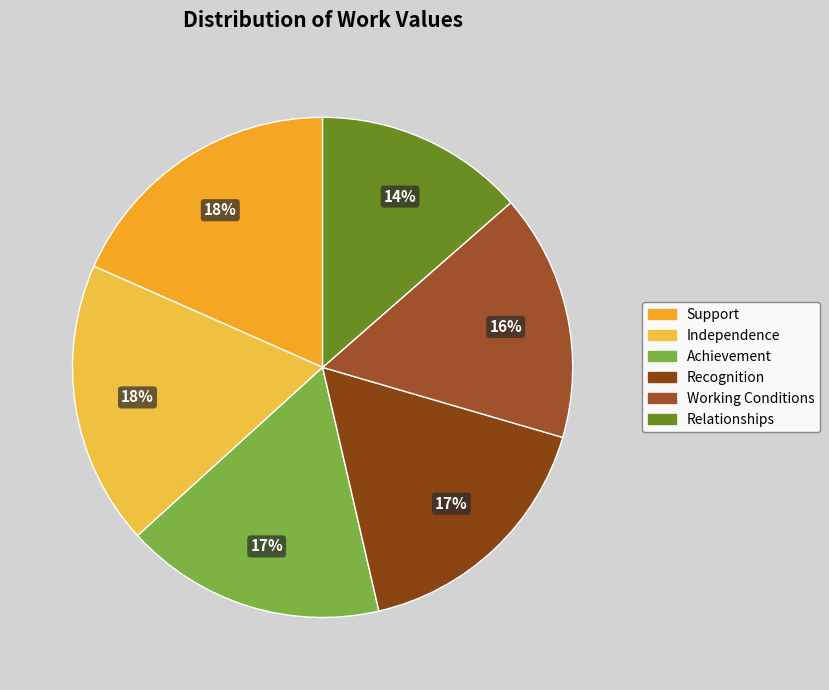

What is the smallest slice in the pie chart?

Relationships